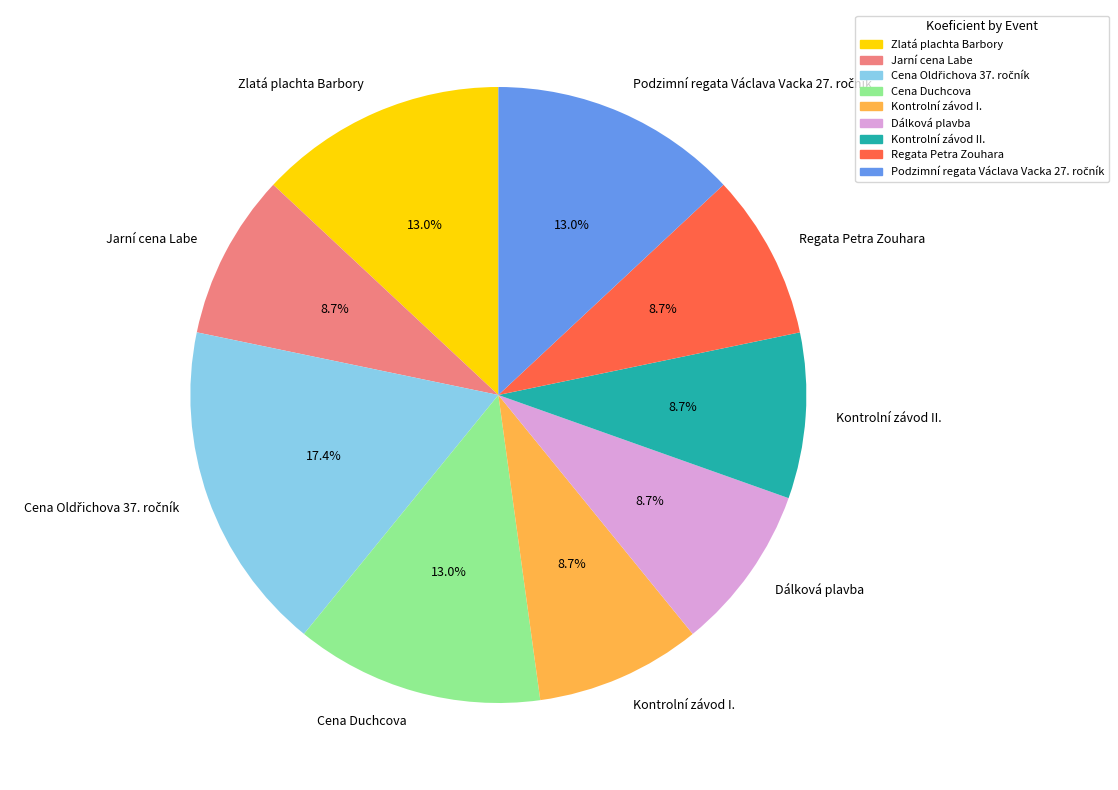

Is there a majority slice in this chart?

No